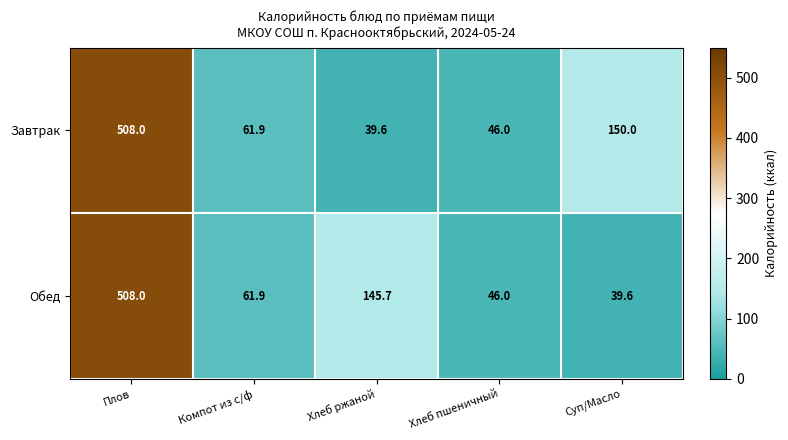

What is the difference between the maximum and minimum values in the Обед series?

468.4